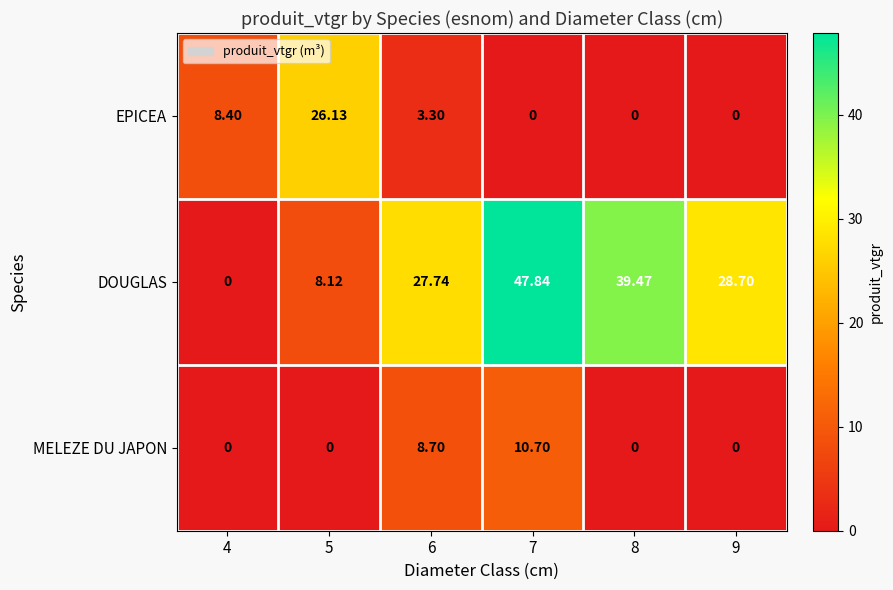

List the series in order of their peak value, lowest first.

MELEZE DU JAPON, EPICEA, DOUGLAS